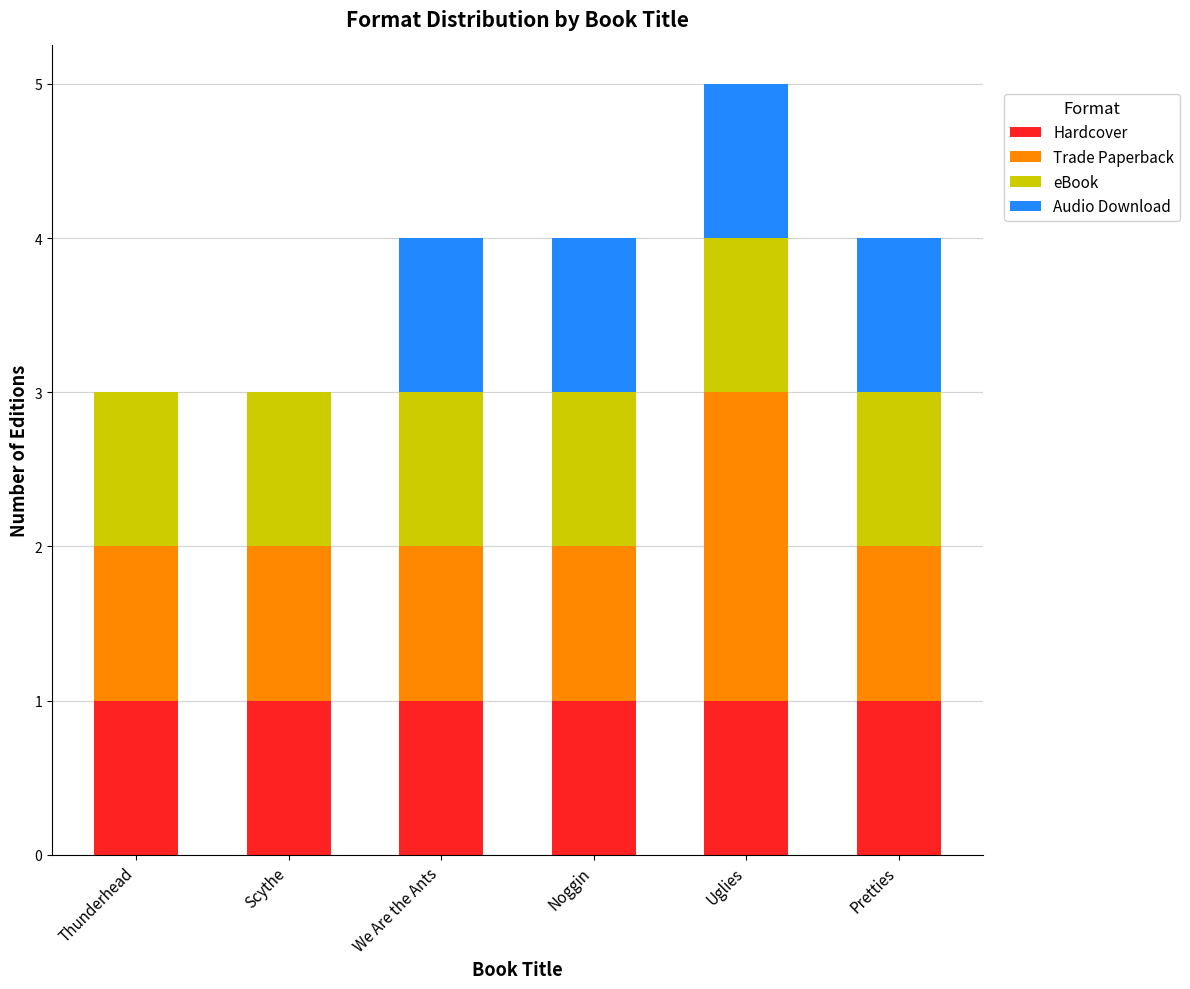

At which category is the sum across all series the highest?

Uglies